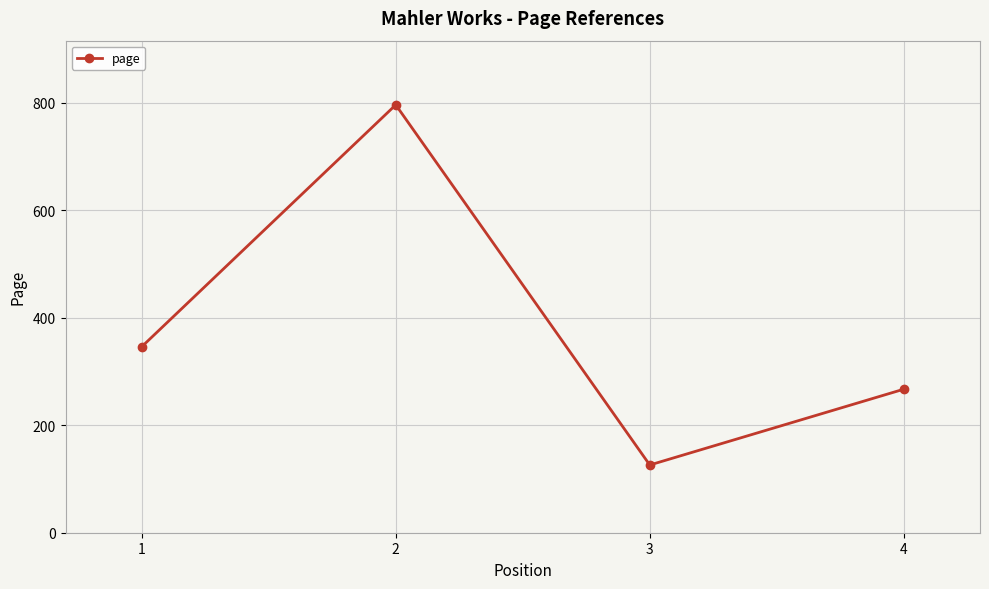

How many values are below 346?

2